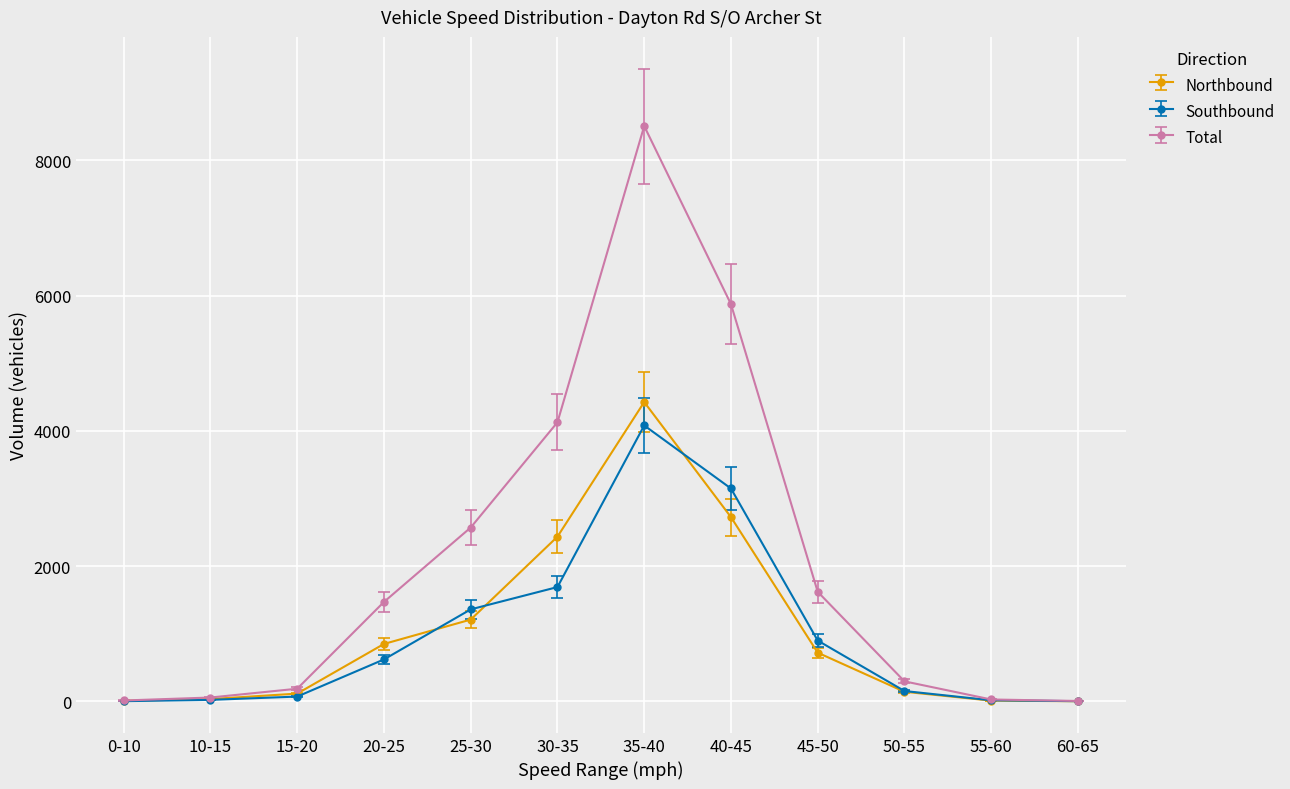

Count the number of data series in this chart.

3